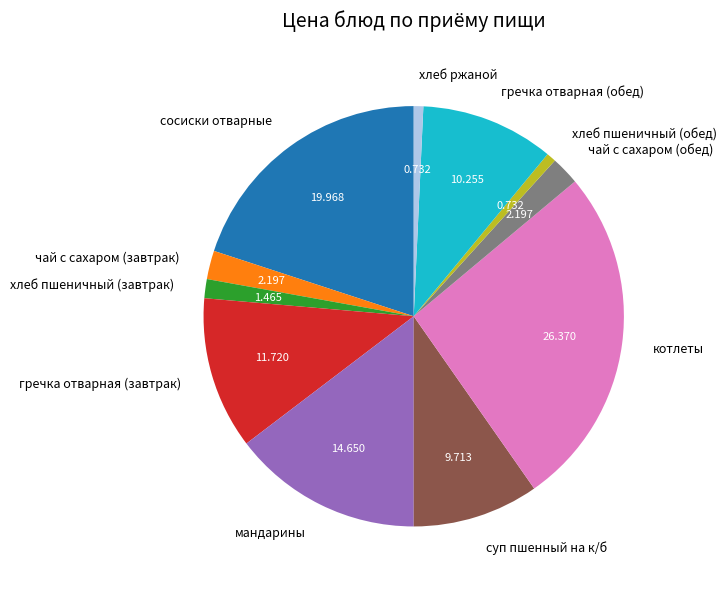

Between хлеб ржаной and сосиски отварные, which is larger?

сосиски отварные